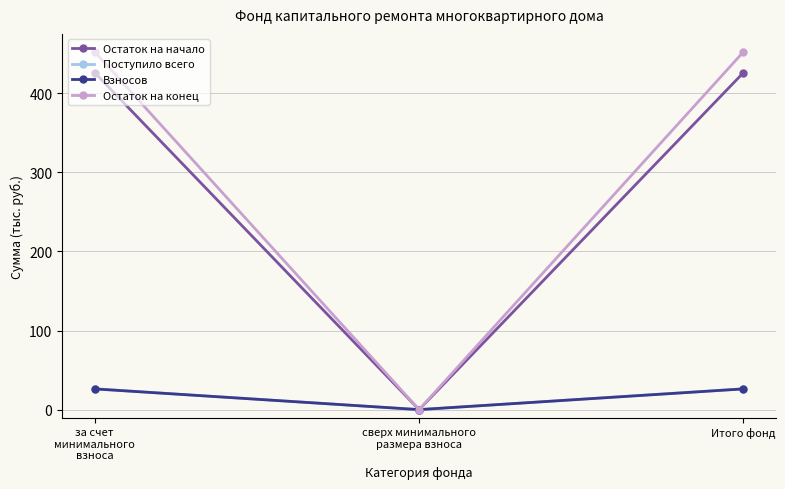

Reading left to right, what are all the values shown in this chart?

Остаток на начало: 426.1	0.0	426.1
Поступило всего: 26.3	0.0	26.3
Взносов: 26.2	0.0	26.2
Остаток на конец: 452.4	0.0	452.4